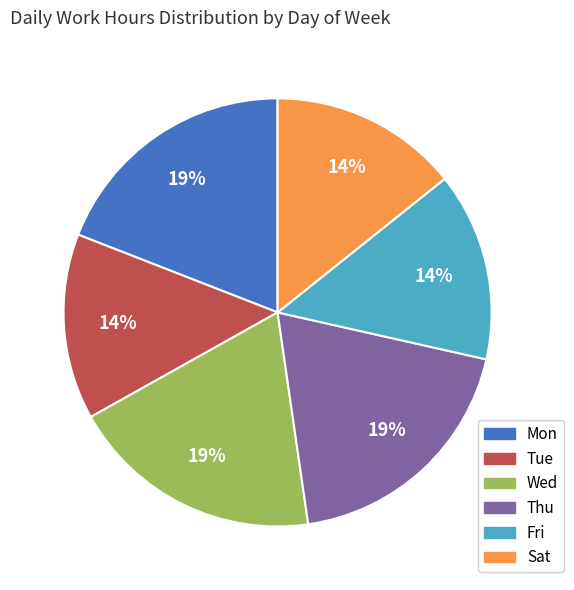

Approximately how many times larger is the value at Mon compared to Tue?

1.4